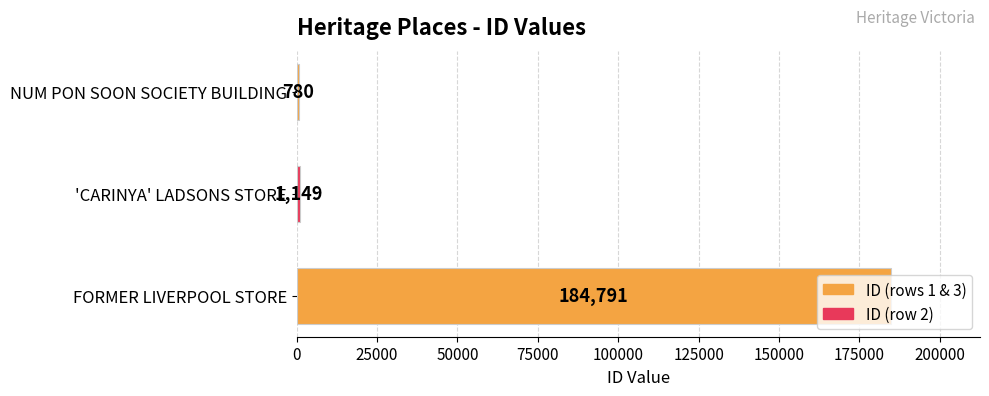

What is the average value?

62240